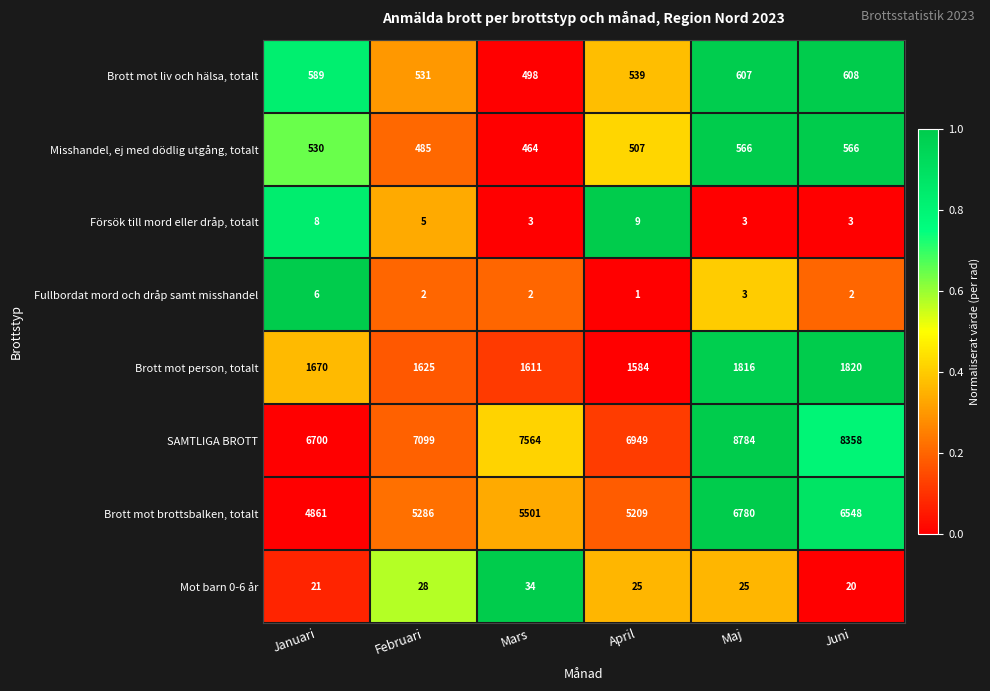

True or false: Brott mot liv och hälsa, totalt has a value of 531 at Februari.

True